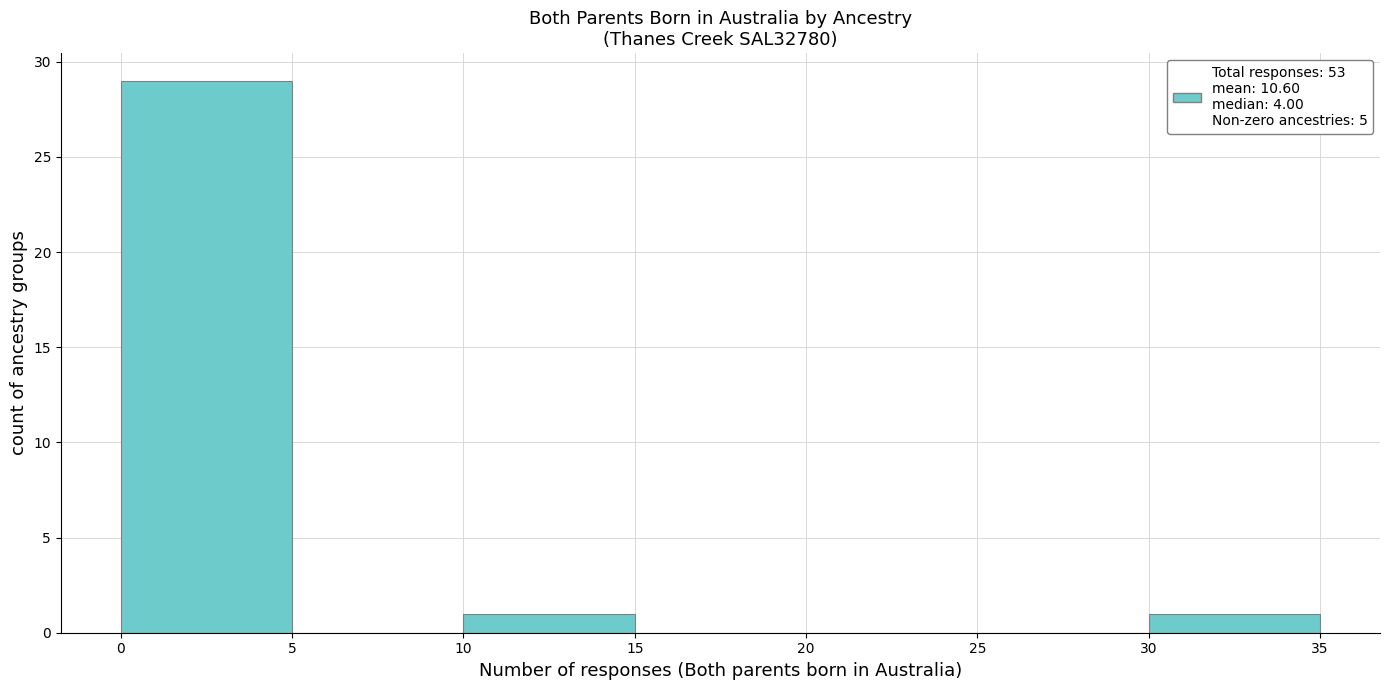

Reading left to right, transcribe this chart: for each bar, give the range it covers on the x-axis and its height. The values are not printed on the chart, so give them approximately, as read against the axis.

0 to 5: 29
5 to 10: 0
10 to 15: 1
15 to 20: 0
20 to 25: 0
25 to 30: 0
30 to 35: 1